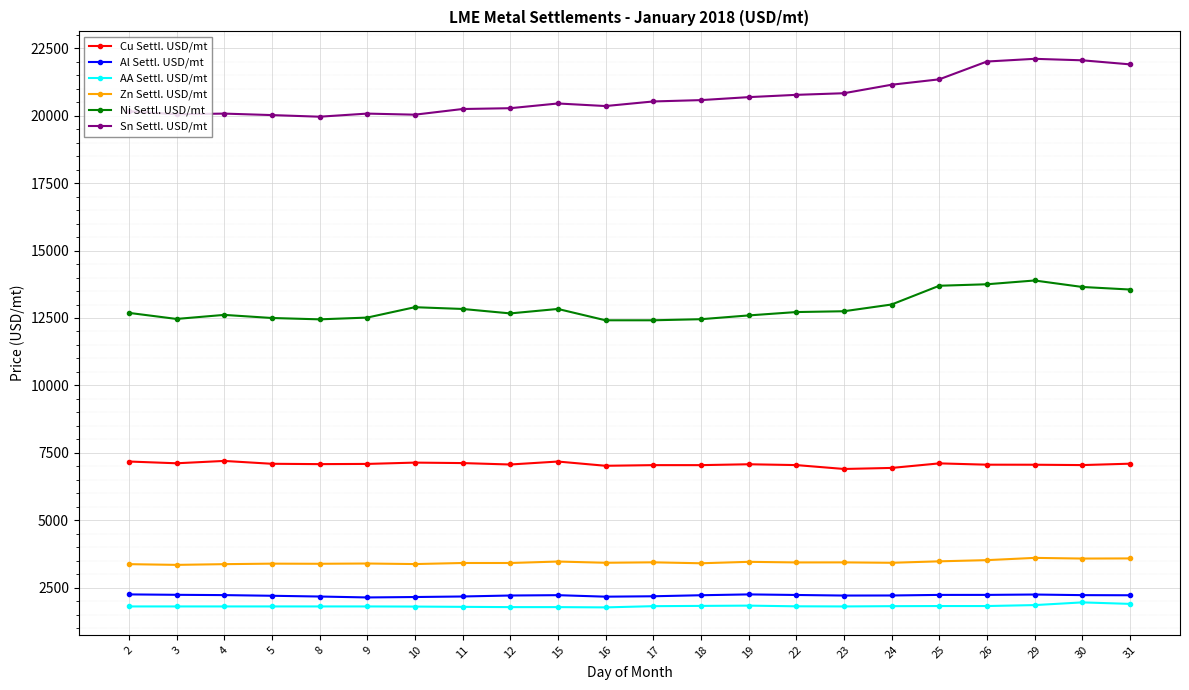

True or false: Ni Settl. USD/mt has more than 1 interior local peaks.

True